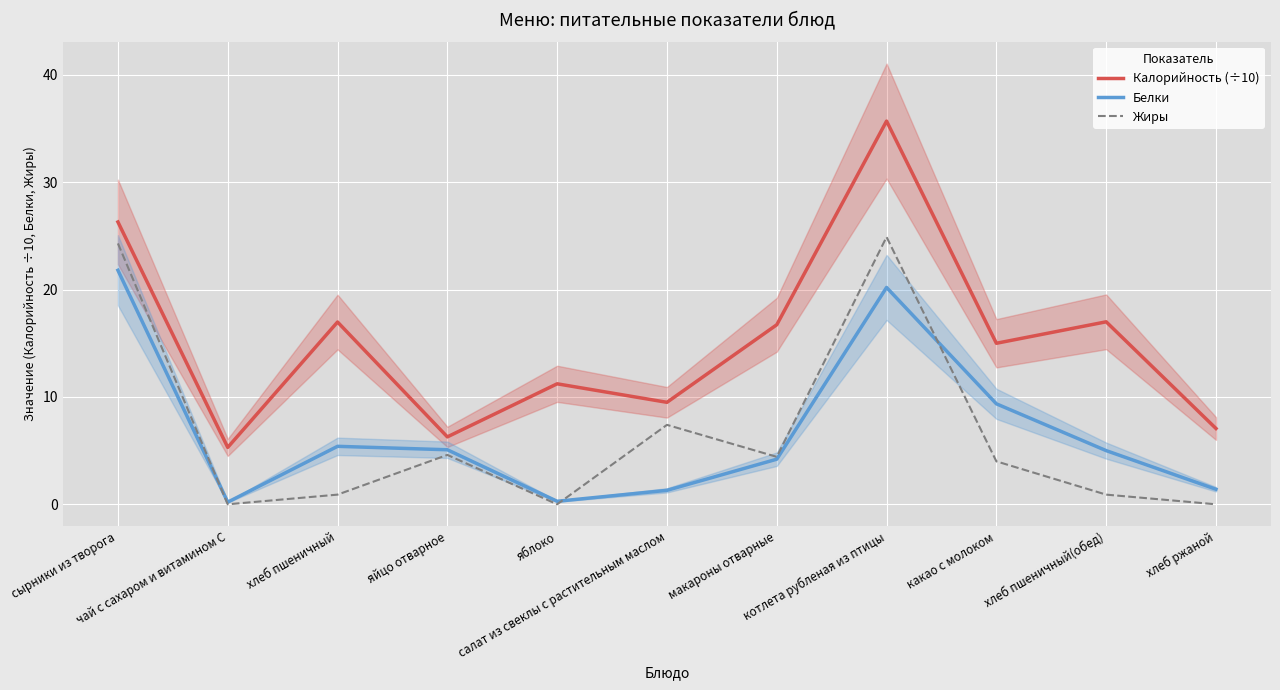

At which category does Белки reach its first local peak?

хлеб пшеничный